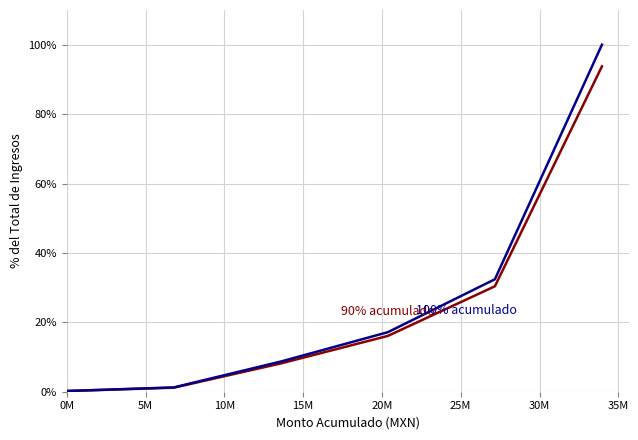

What is the maximum value shown in the chart?

100.0